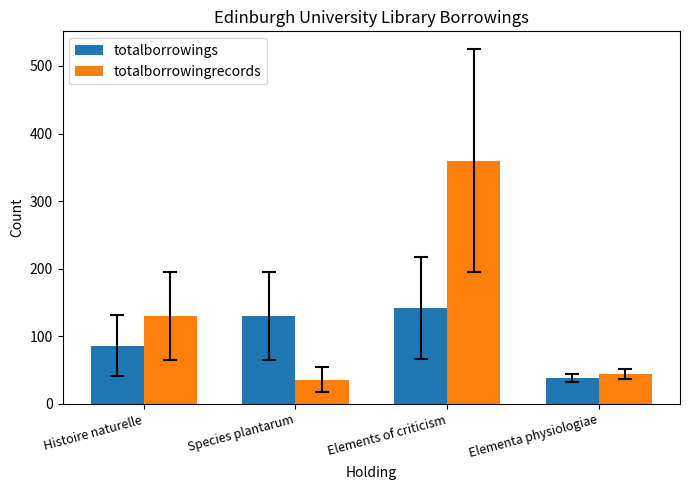

Count the number of categories in the chart.

4